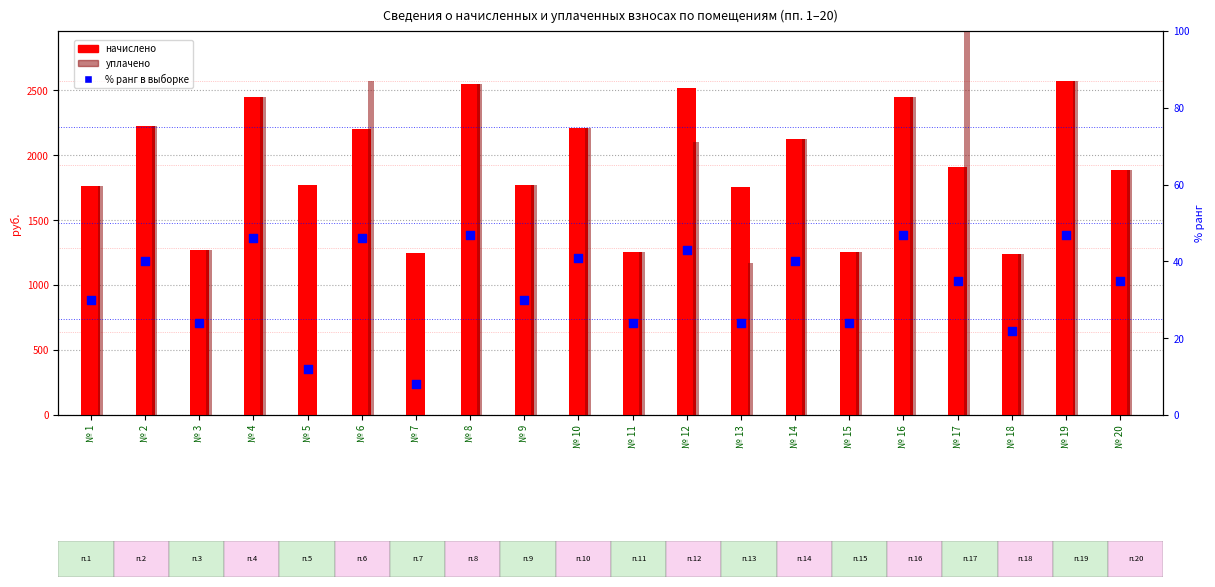

Which series has the widest spread of Y values?

уплачено